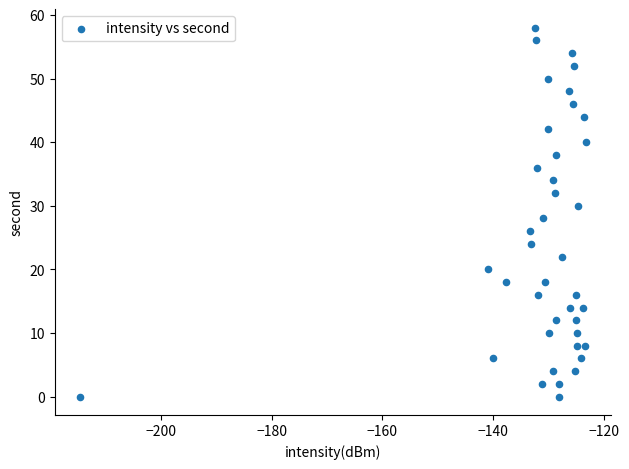

What is the range of Y values (max minus min)?

58